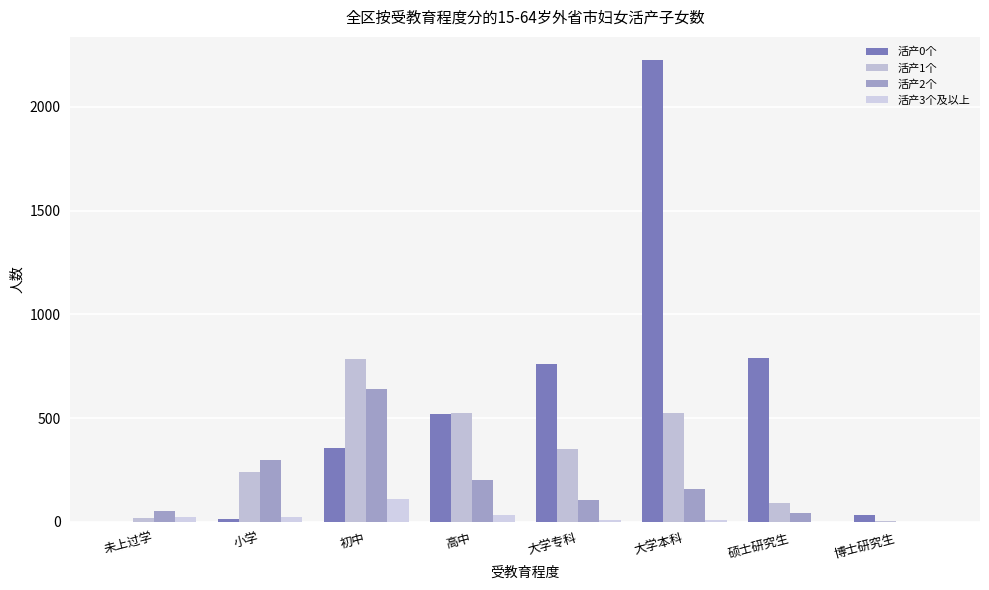

How many series are shown in this chart?

4